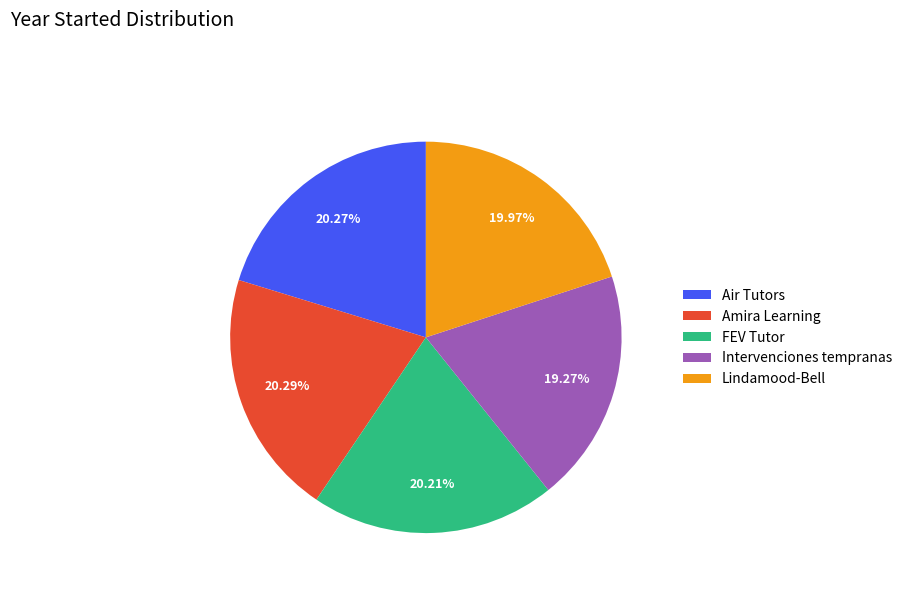

Do Lindamood-Bell and FEV Tutor together represent more than half of the pie?

No